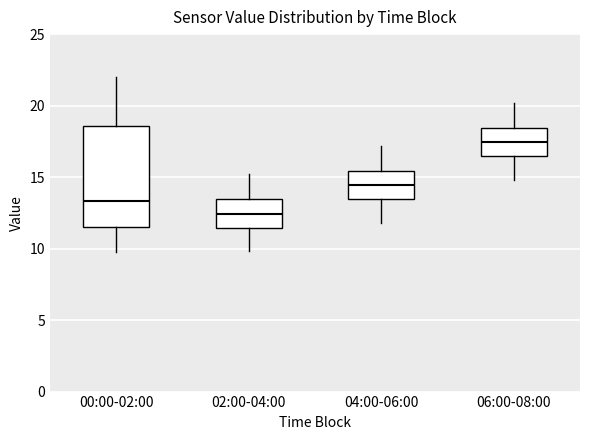

Which box has the lowest median line?

02:00-04:00